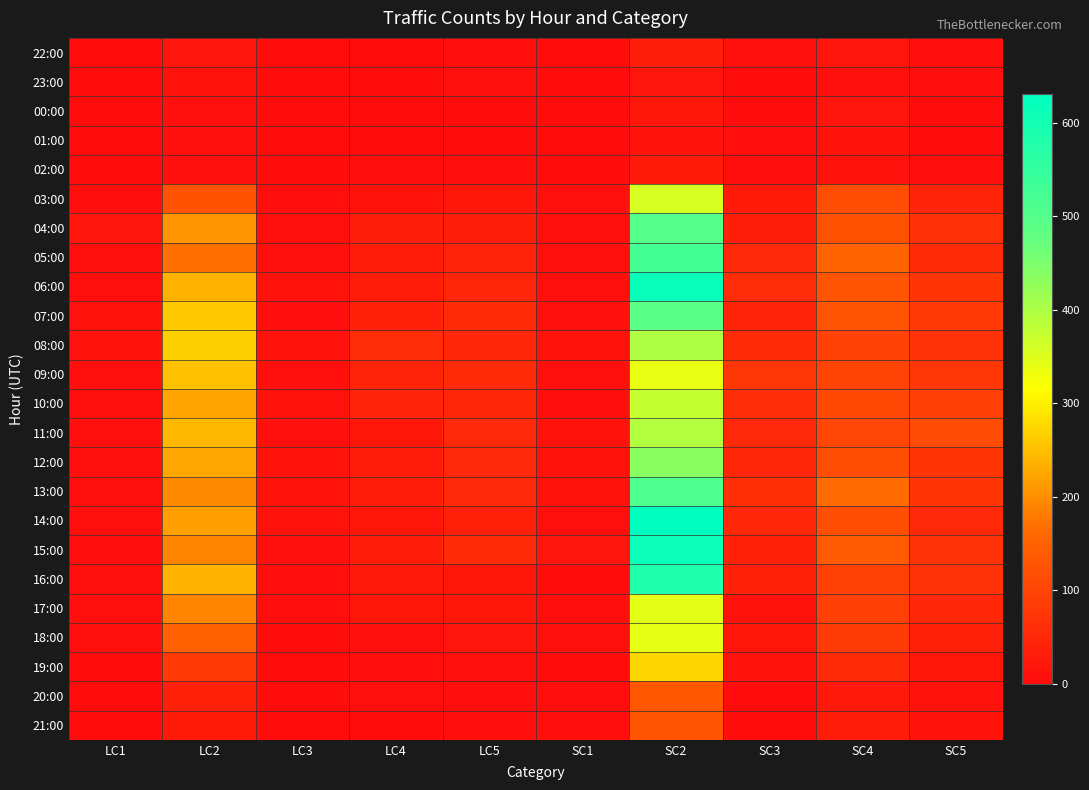

At which category does the chart reach its peak across all series?

SC2